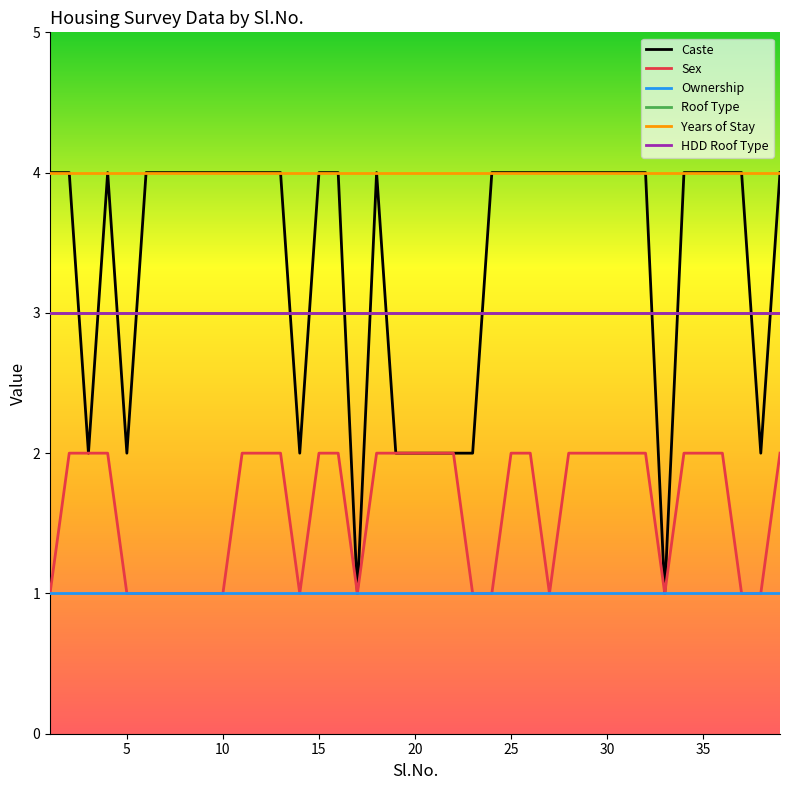

Where is Sex nearest to the value 1?

1